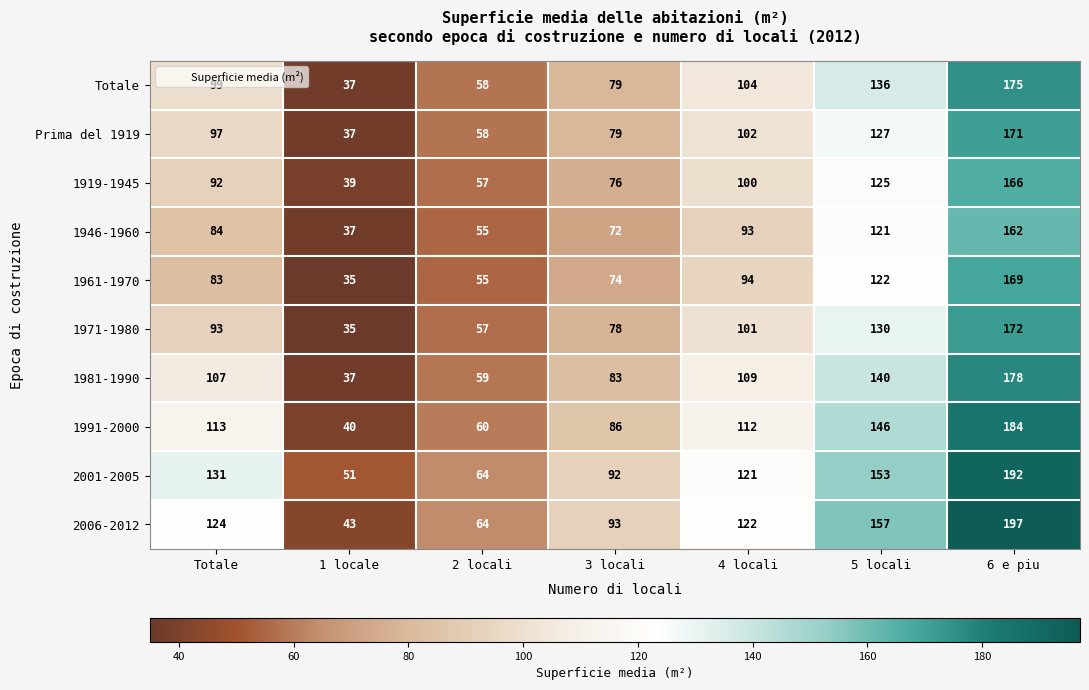

Which series has the largest range (max minus min)?

2006-2012